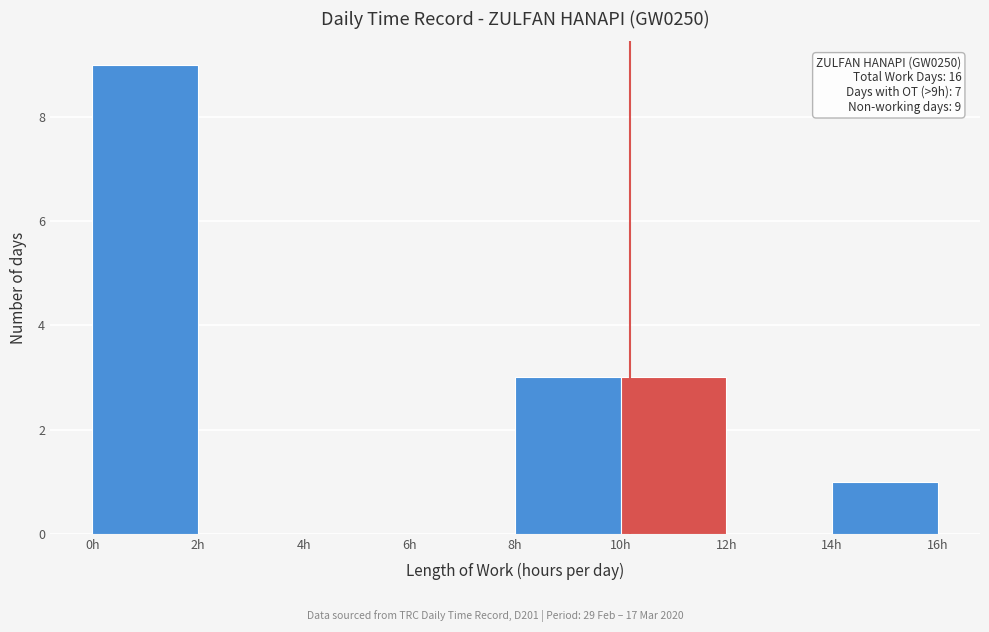

Which range on the x-axis has the tallest bar?

0 to 2